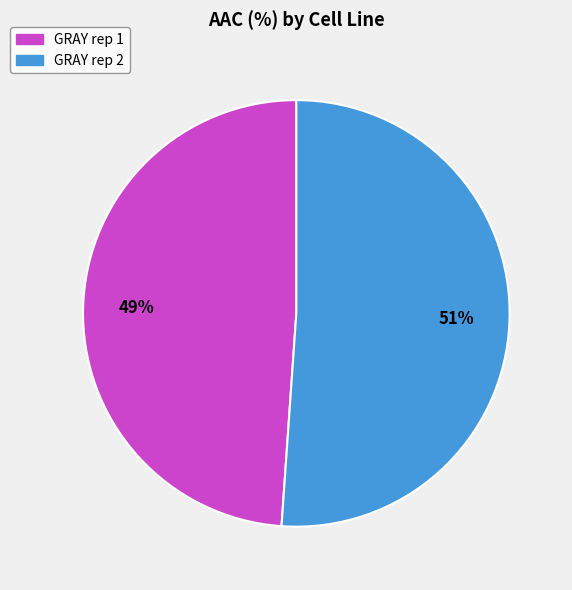

Do GRAY rep 1 and GRAY rep 2 together represent more than half of the pie?

Yes